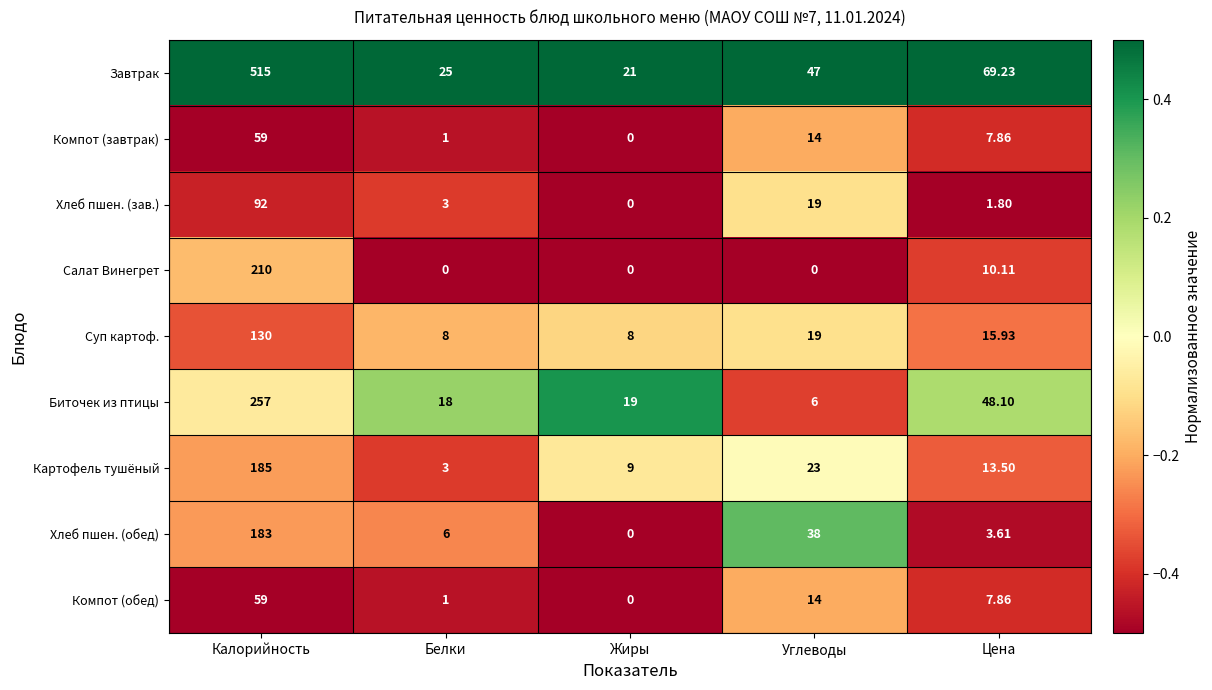

Which category has the highest value across all series?

Калорийность